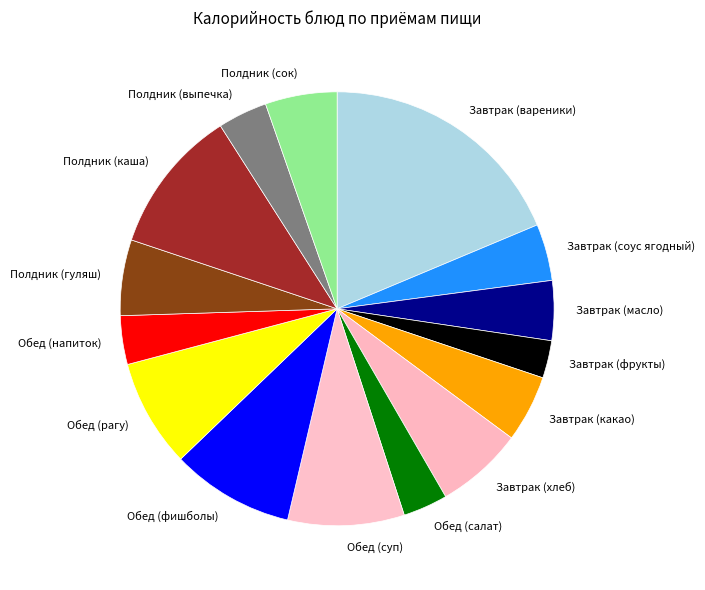

Count the number of slices in the pie.

15